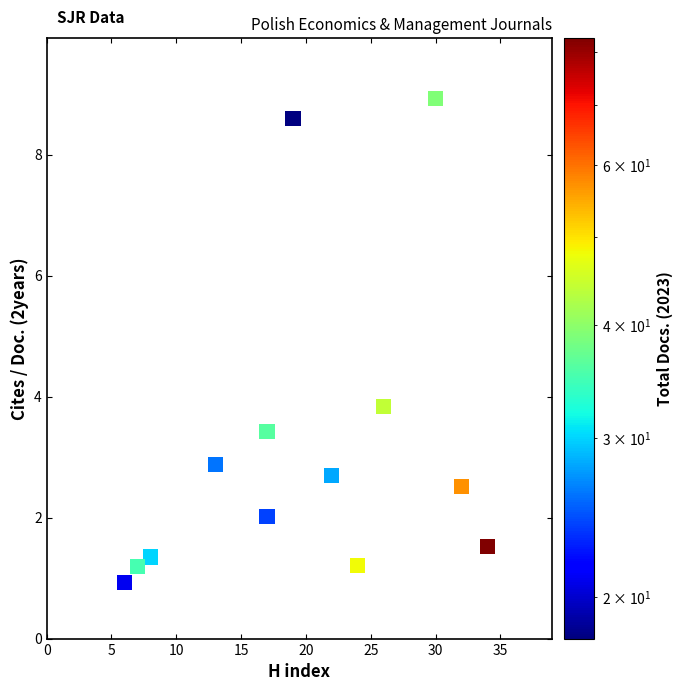

What Y value in the scatter plot is closest to 4?

3.8